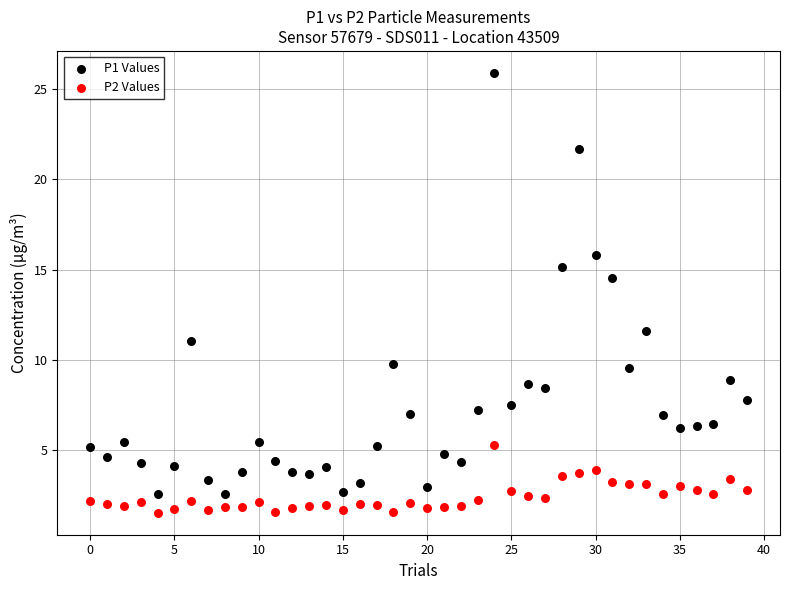

Which series reaches the maximum Y coordinate?

P1 Values